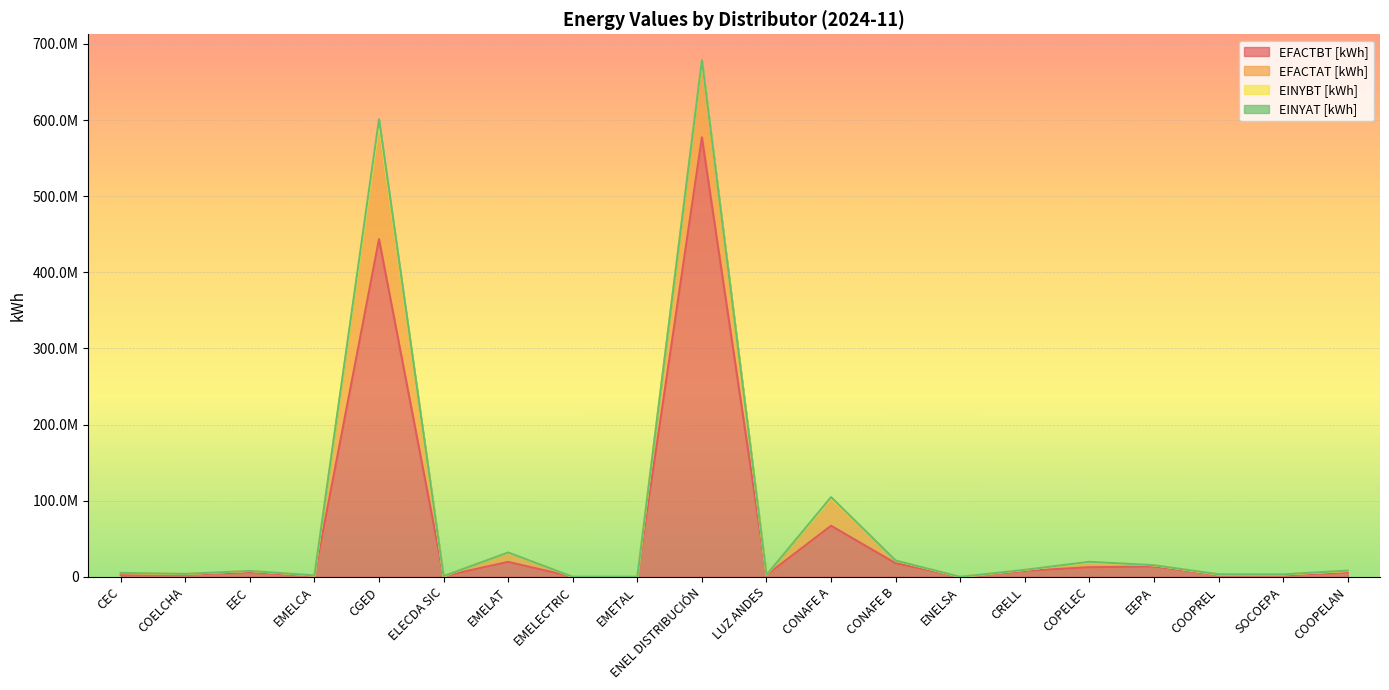

Which series has the largest total across all categories?

EFACTBT [kWh]